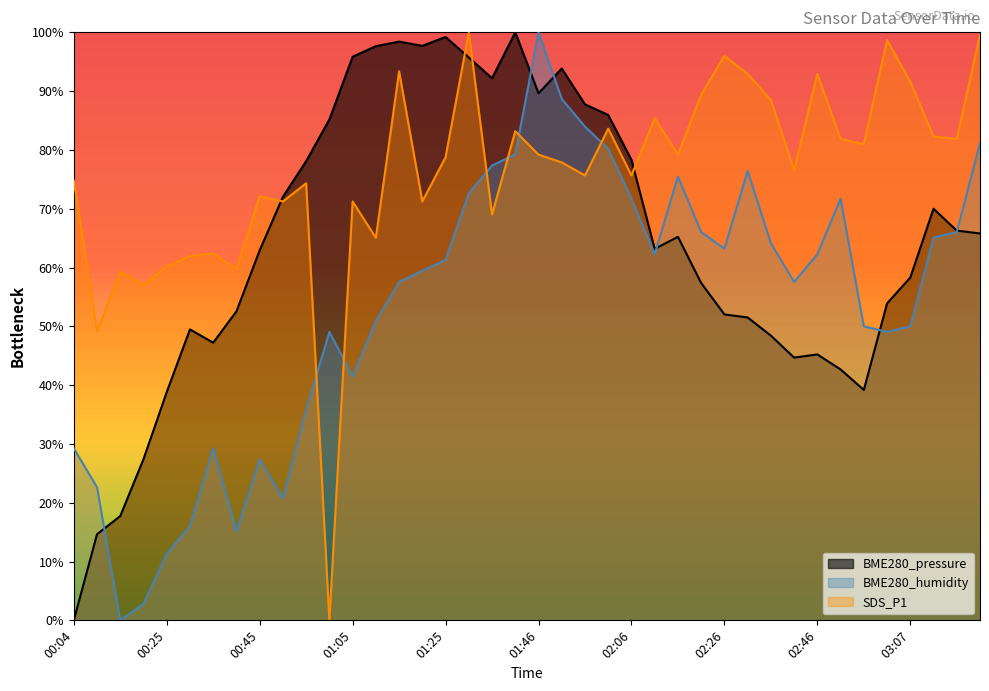

Between 00:14 and 01:10, which series saw the biggest shift?

BME280_pressure